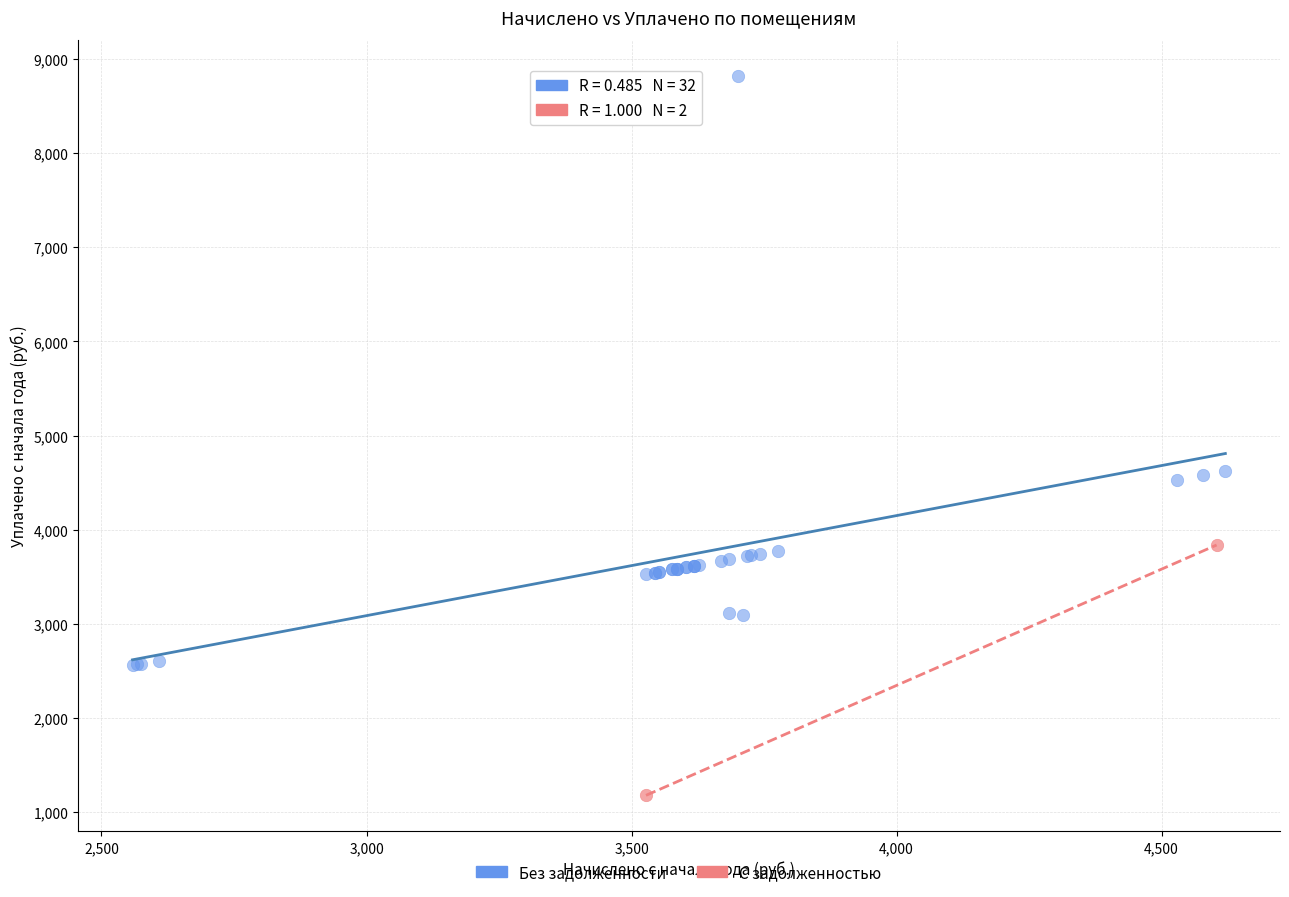

What are all the series names shown in the legend?

Без задолженности, С задолженностью